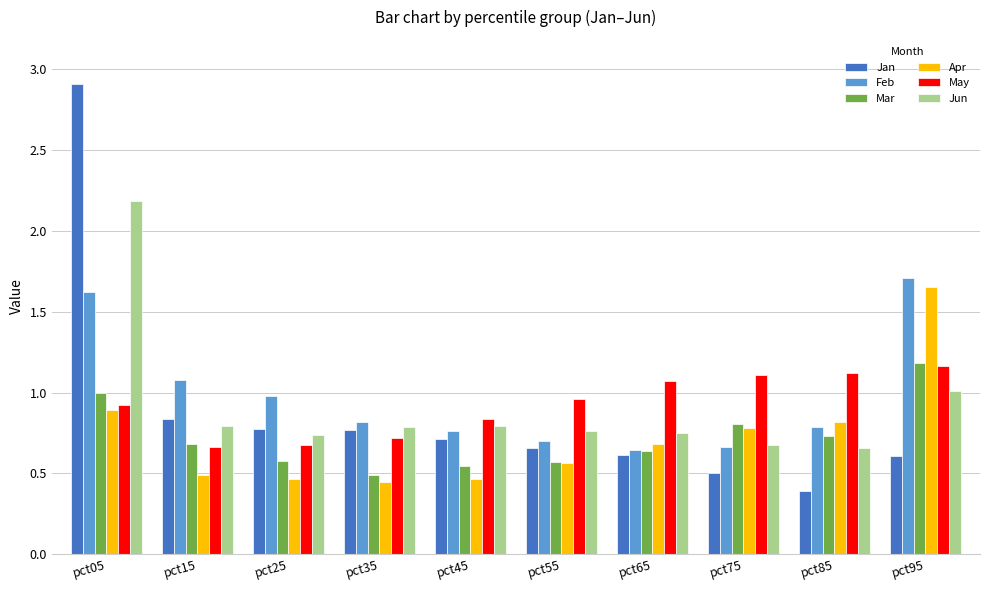

What are all the series names shown in the legend?

Jan, Feb, Mar, Apr, May, Jun